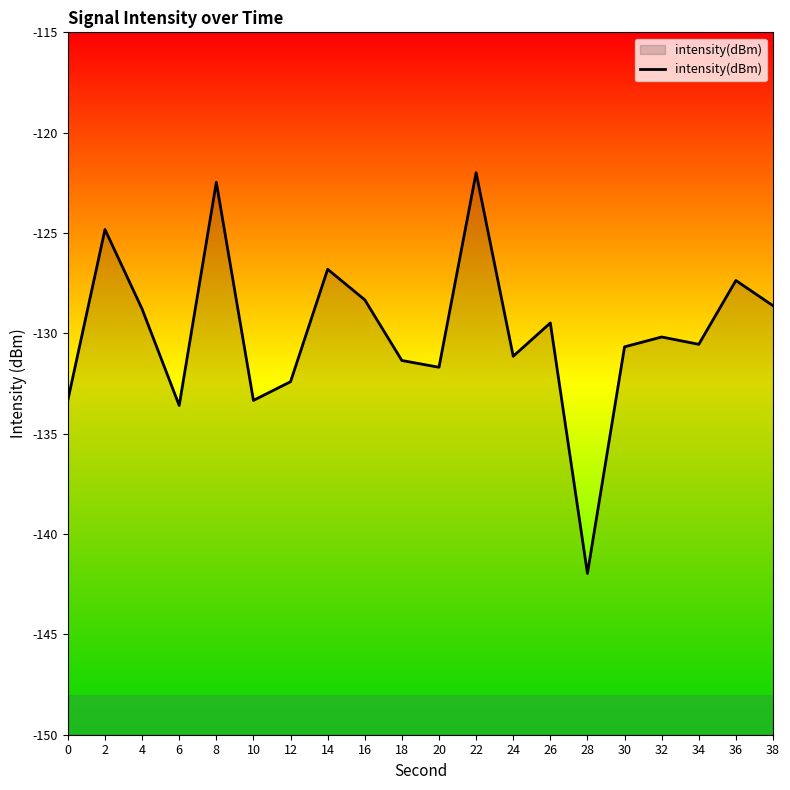

Count the number of values greater than -130.

9